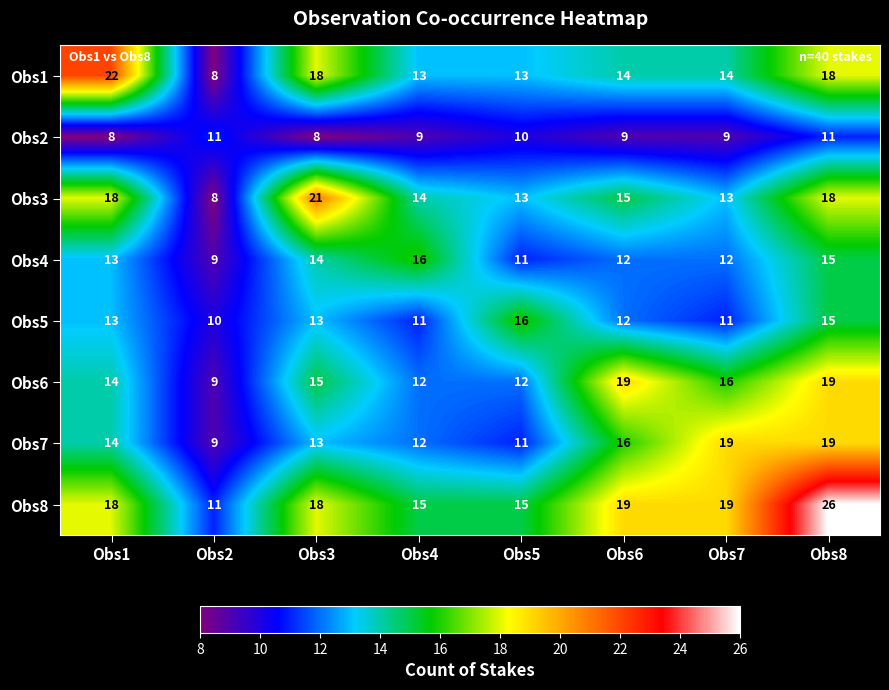

How many Obs5 values are between 11 and 15?

6